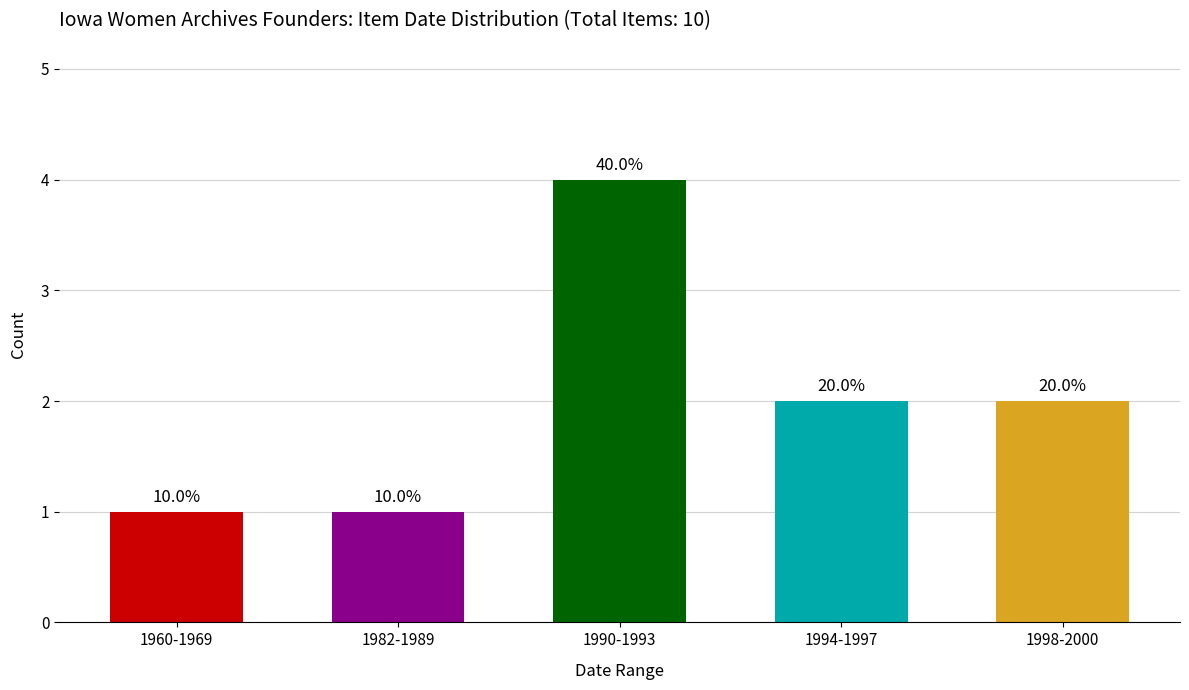

Does the chart contain any negative values?

No